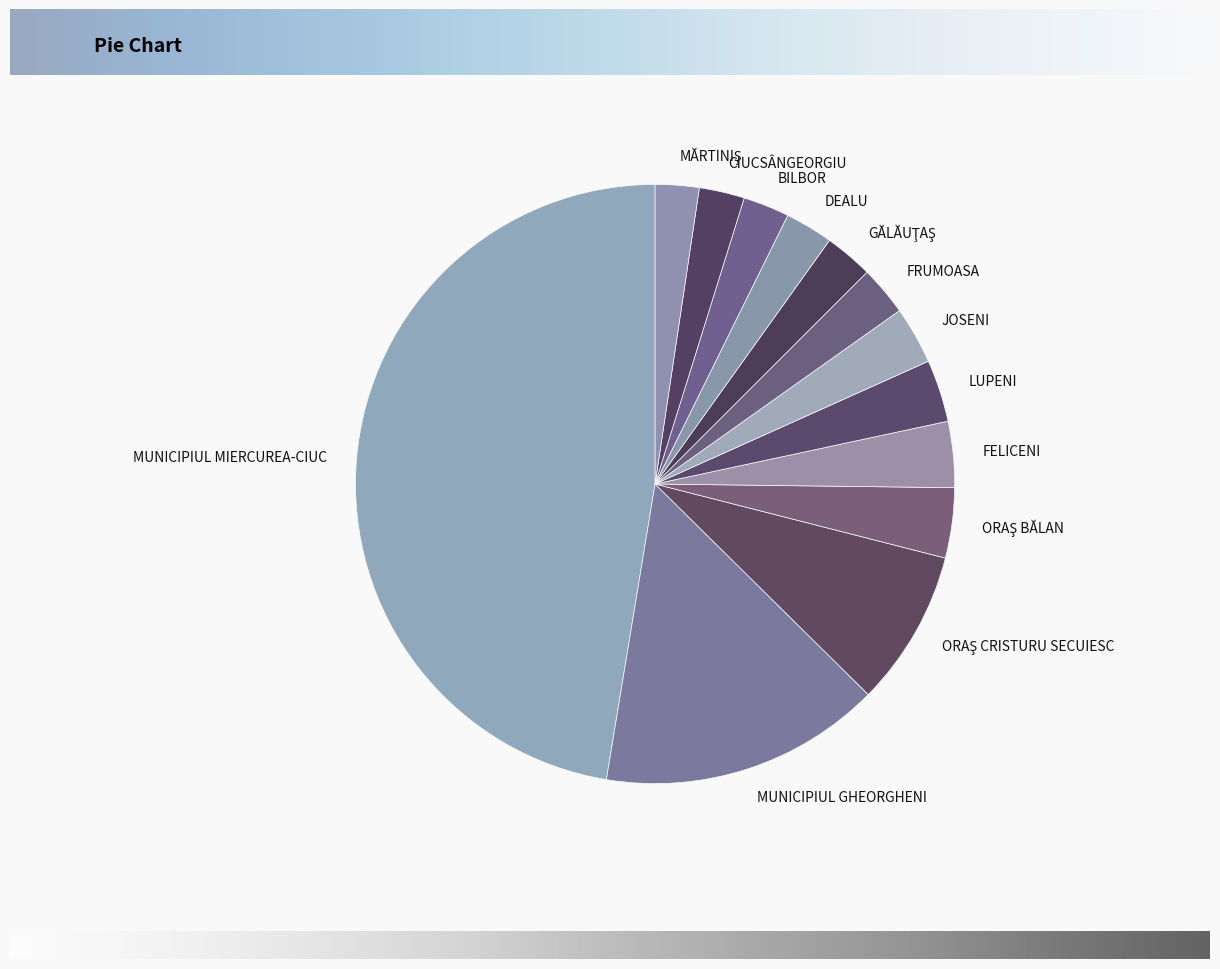

Is the sum of LUPENI and JOSENI greater than half?

No